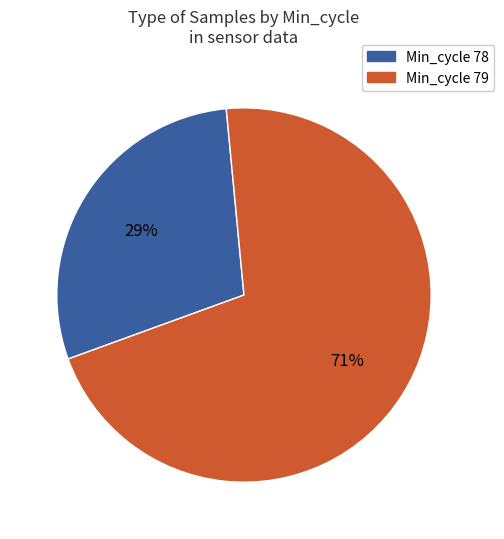

Is there a majority slice in this chart?

Yes